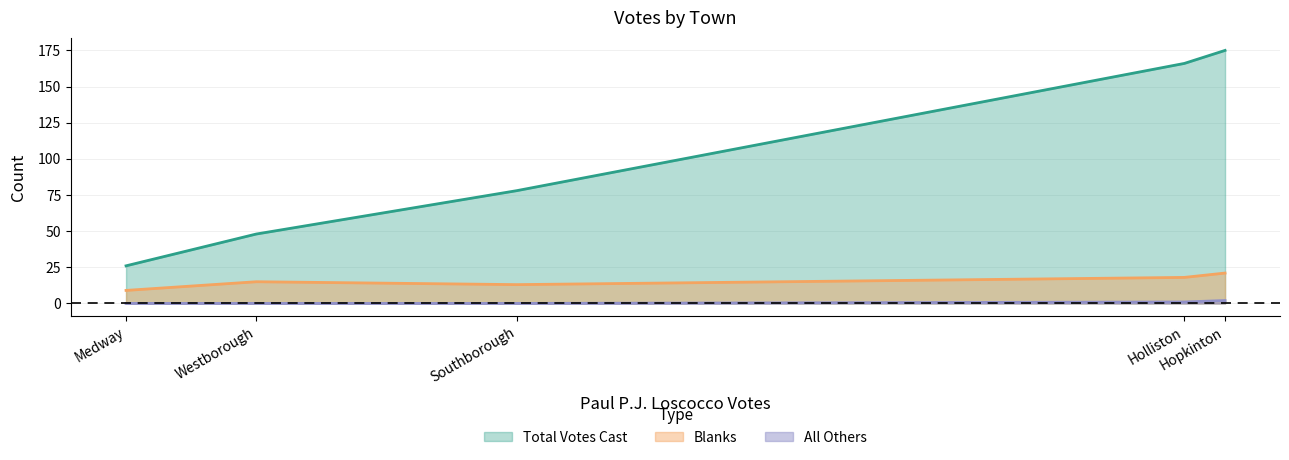

Which label corresponds to the smallest value in the chart?

Medway